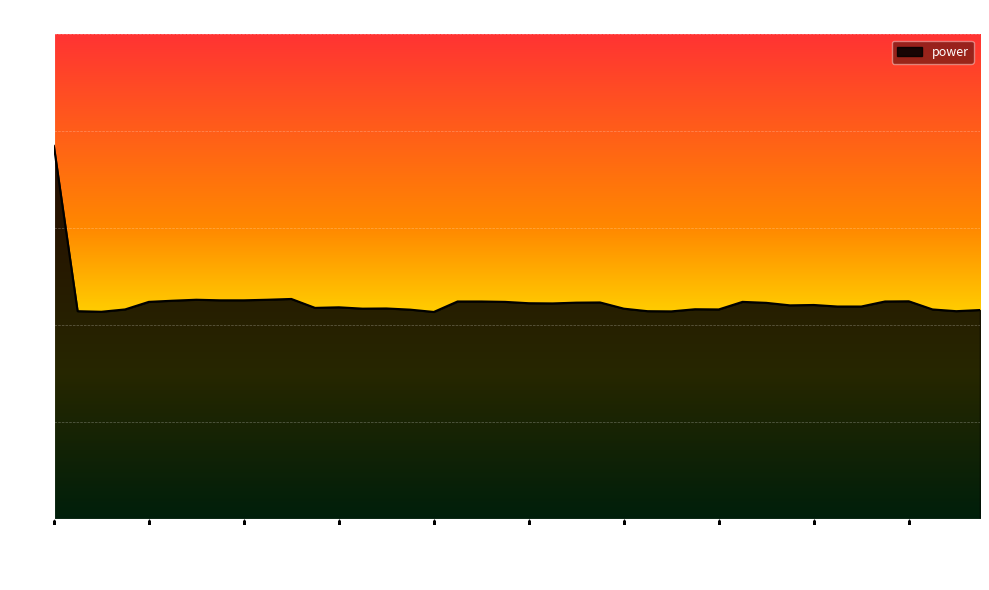

What is the difference between the maximum and minimum values?

8.6